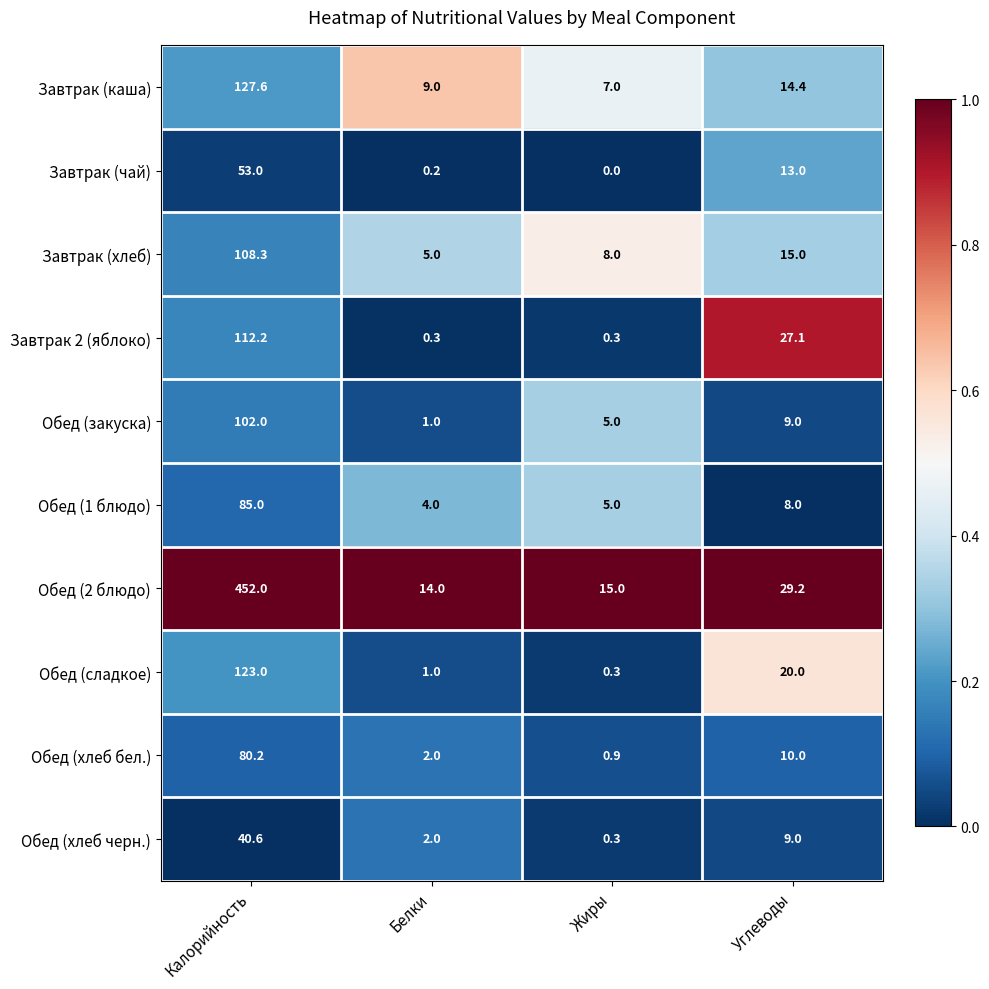

Between Калорийность and Жиры, which series saw the biggest shift?

Обед (2 блюдо)